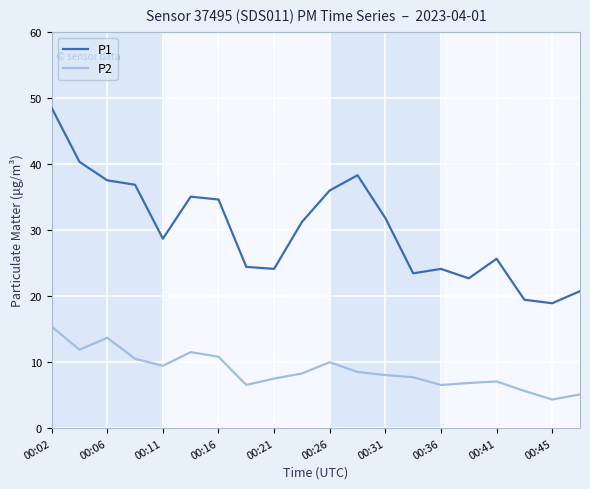

How many lines are shown in the chart?

2